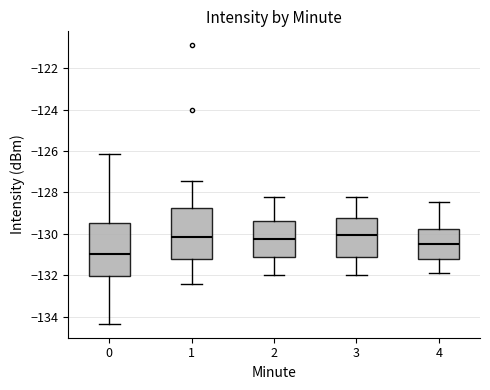

Where does the upper whisker of the box at x = 1 end on the y-axis? The values are not printed on the chart, so give them approximately, as read against the axis.

-127.4